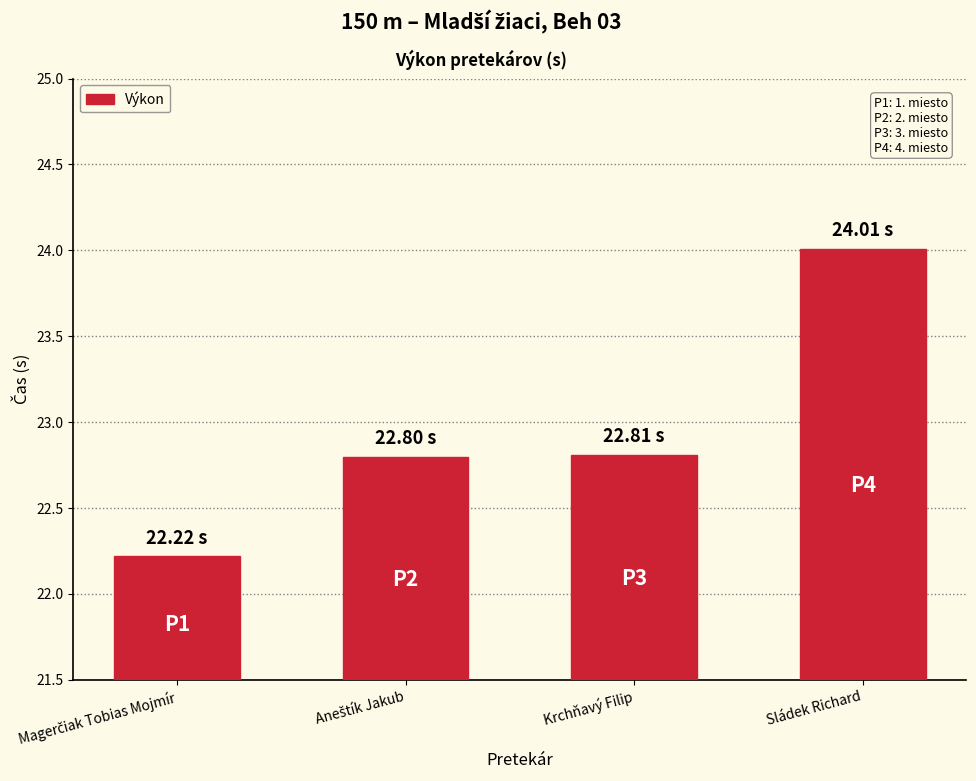

What is the label of the 3rd bar from the left?

Krchňavý Filip